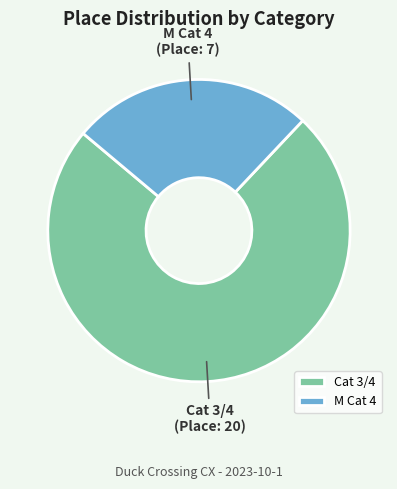

Which slice is the largest?

Cat 3/4